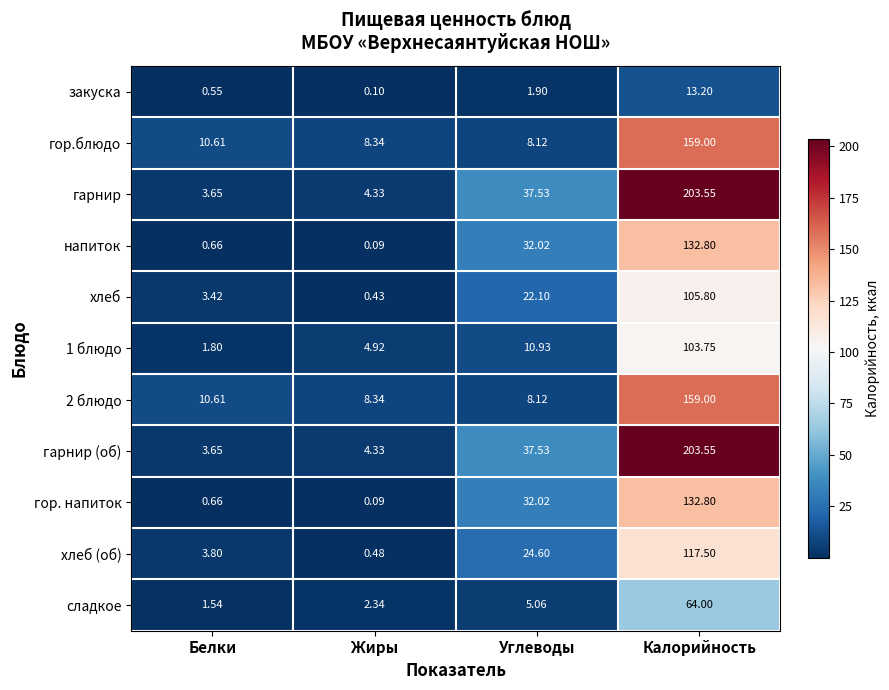

Rank the categories by 1 блюдо value from lowest to highest.

Белки, Жиры, Углеводы, Калорийность